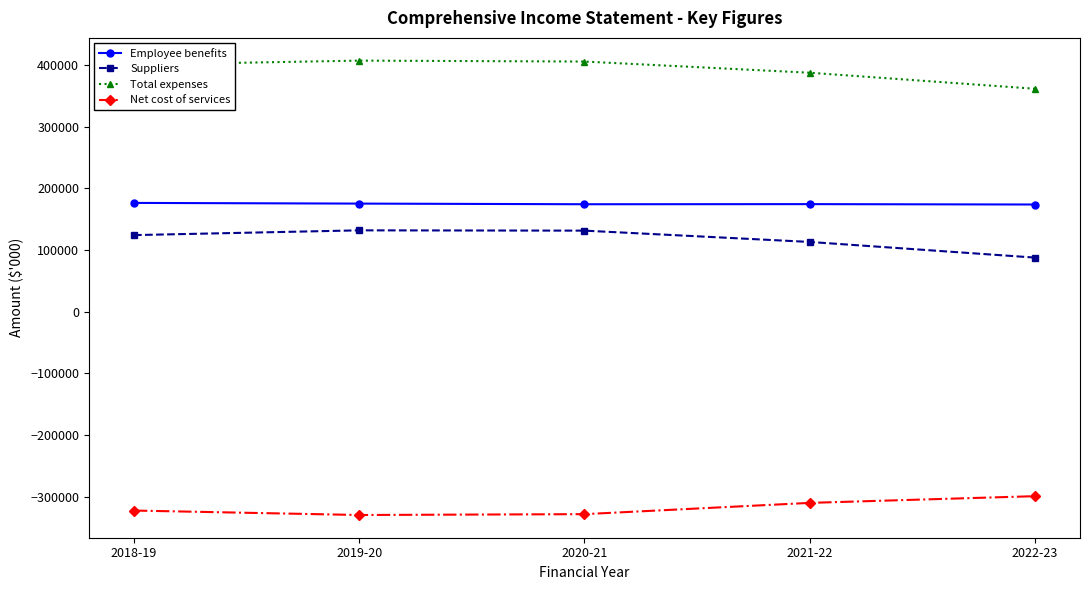

At 2019-20, list the series in order from largest to smallest.

Total expenses, Employee benefits, Suppliers, Net cost of services